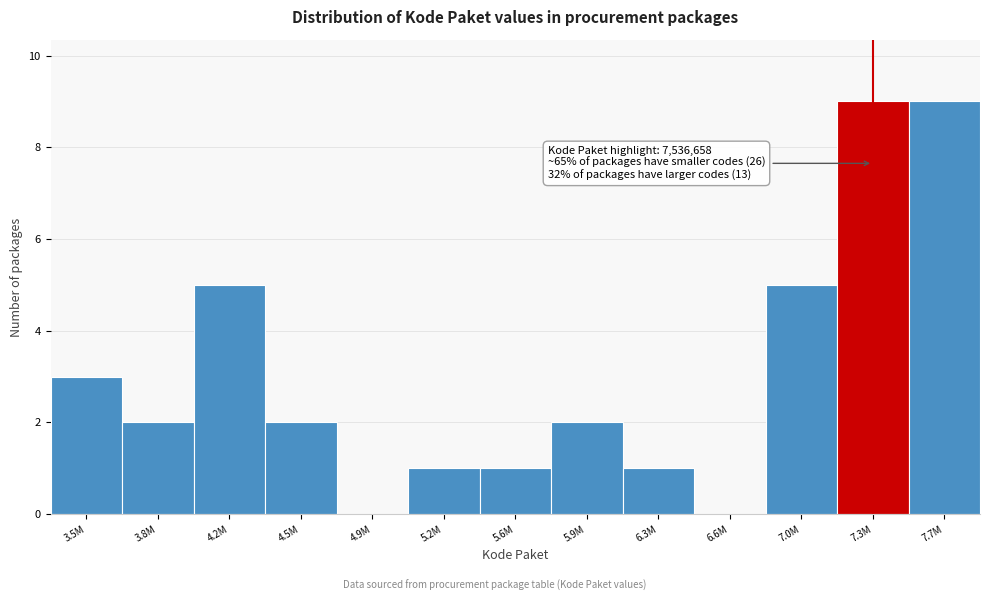

Reading left to right, what are all the values shown in this chart?

3.5M=3	3.8M=2	4.2M=5	4.5M=2	4.9M=0	5.2M=1	5.6M=1	5.9M=2	6.3M=1	6.6M=0	7.0M=5	7.3M=9	7.7M=9